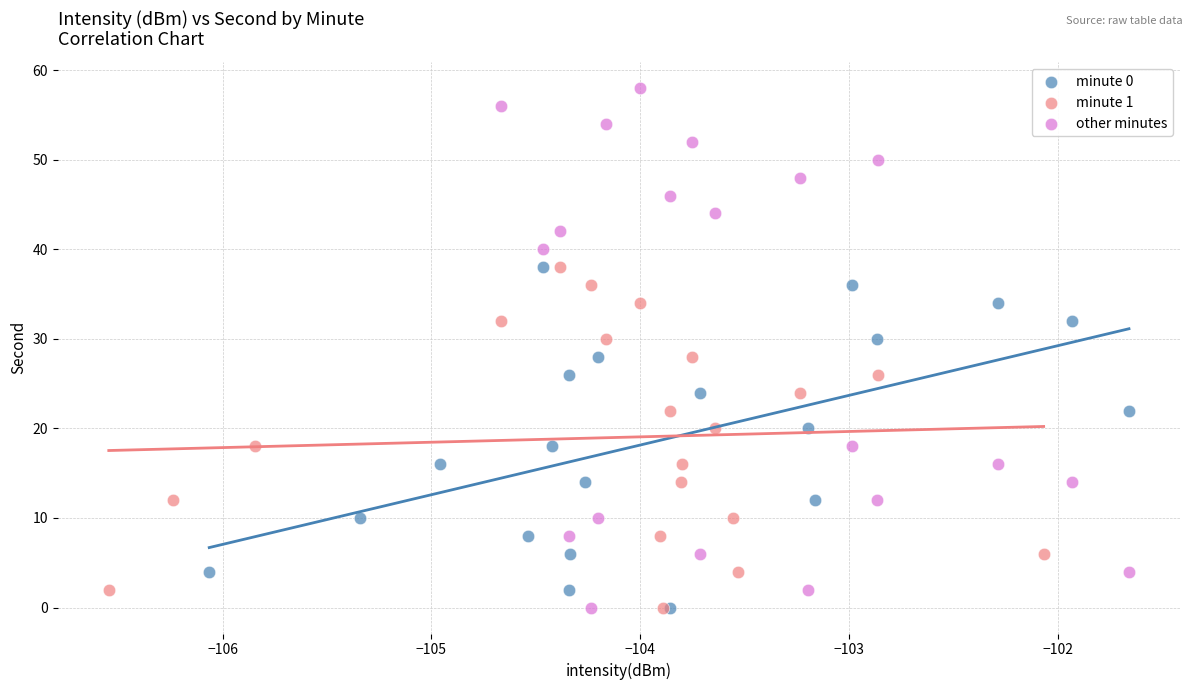

Which series has the widest spread of Y values?

other minutes